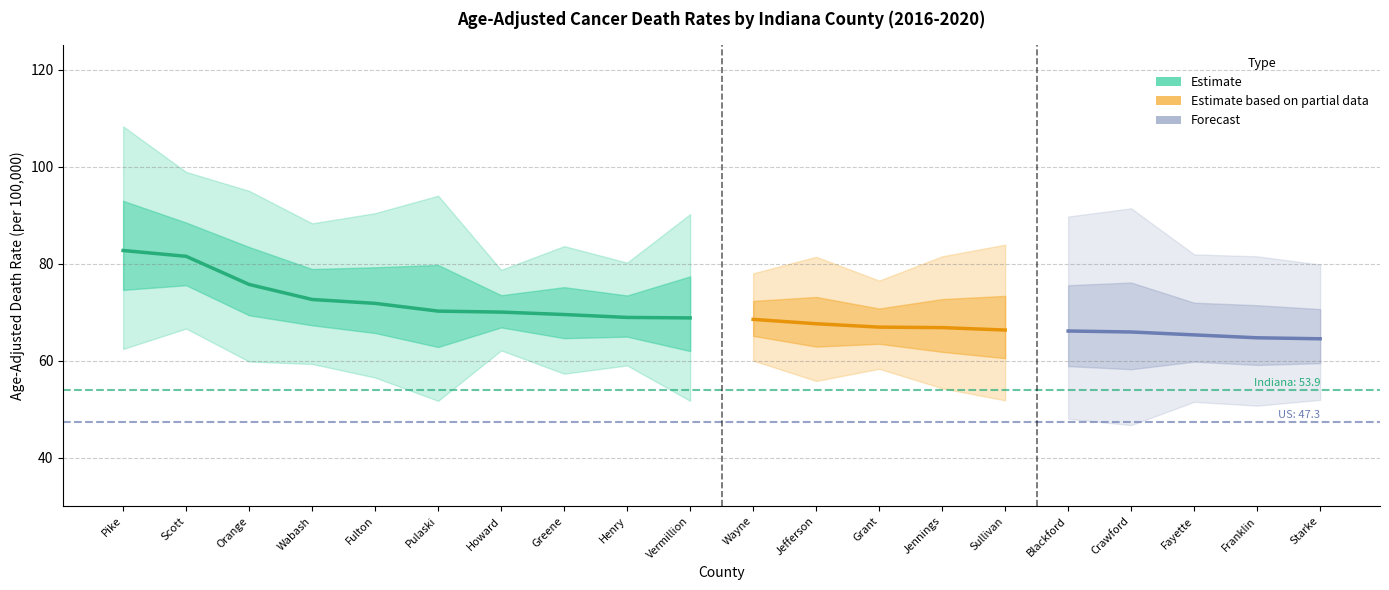

Where is the first local maximum for Lower CI?

Scott